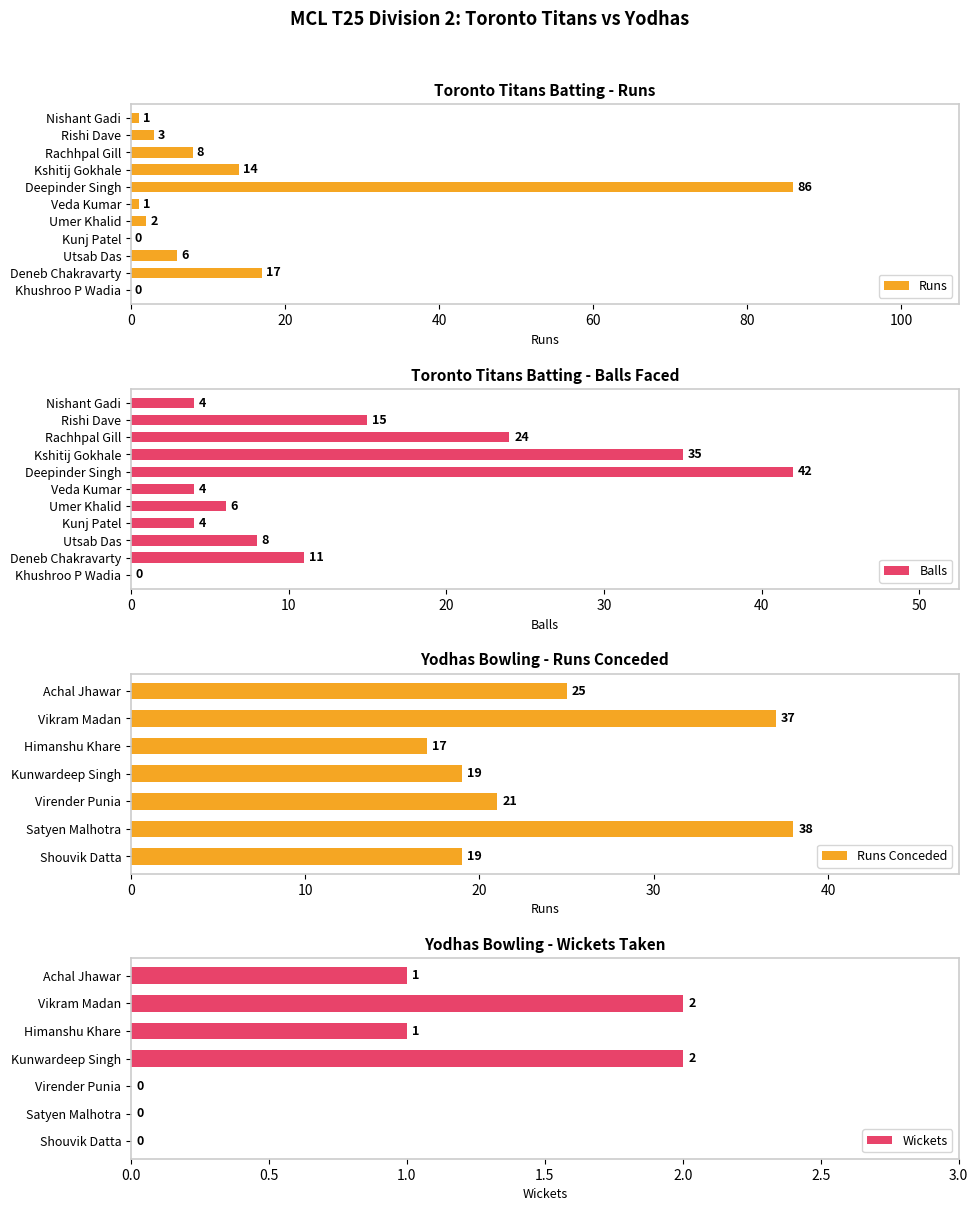

Which category has the lowest value in the Runs series?

Kunj Patel